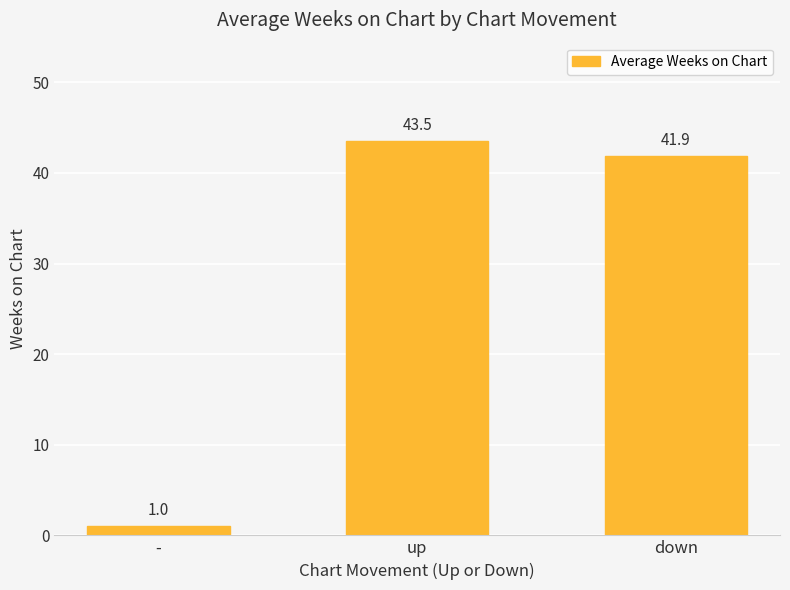

What is the label of the 2nd bar from the left?

up